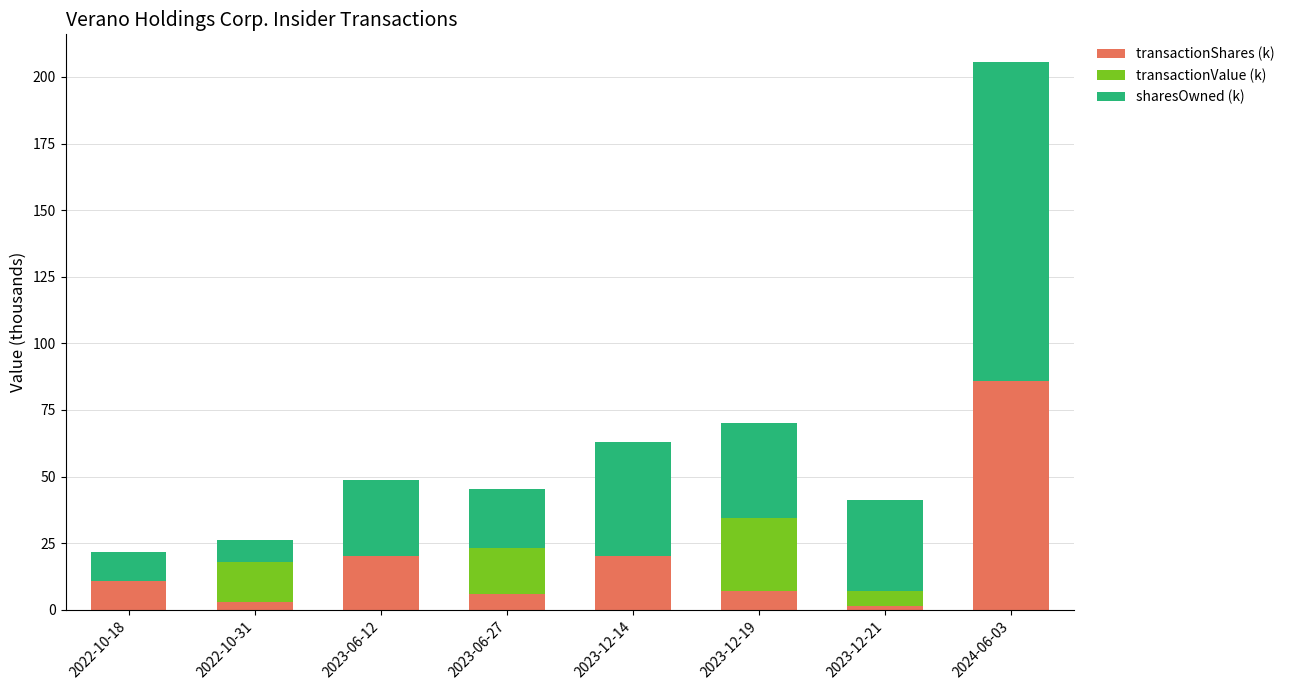

Reading left to right, list the values for the transactionShares (k) series.

2022-10-18=10.9	2022-10-31=2.9	2023-06-12=20.3	2023-06-27=5.9	2023-12-14=20.3	2023-12-19=7.1	2023-12-21=1.5	2024-06-03=85.8